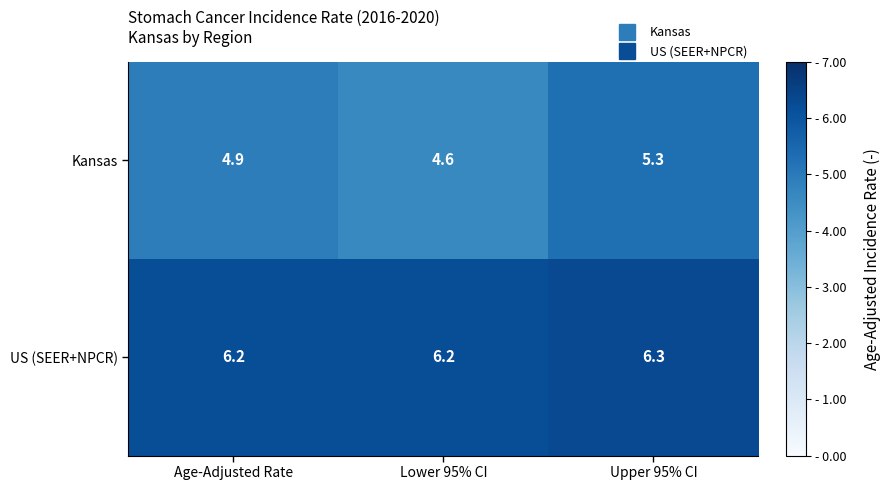

What is the average value of the Kansas series?

4.9